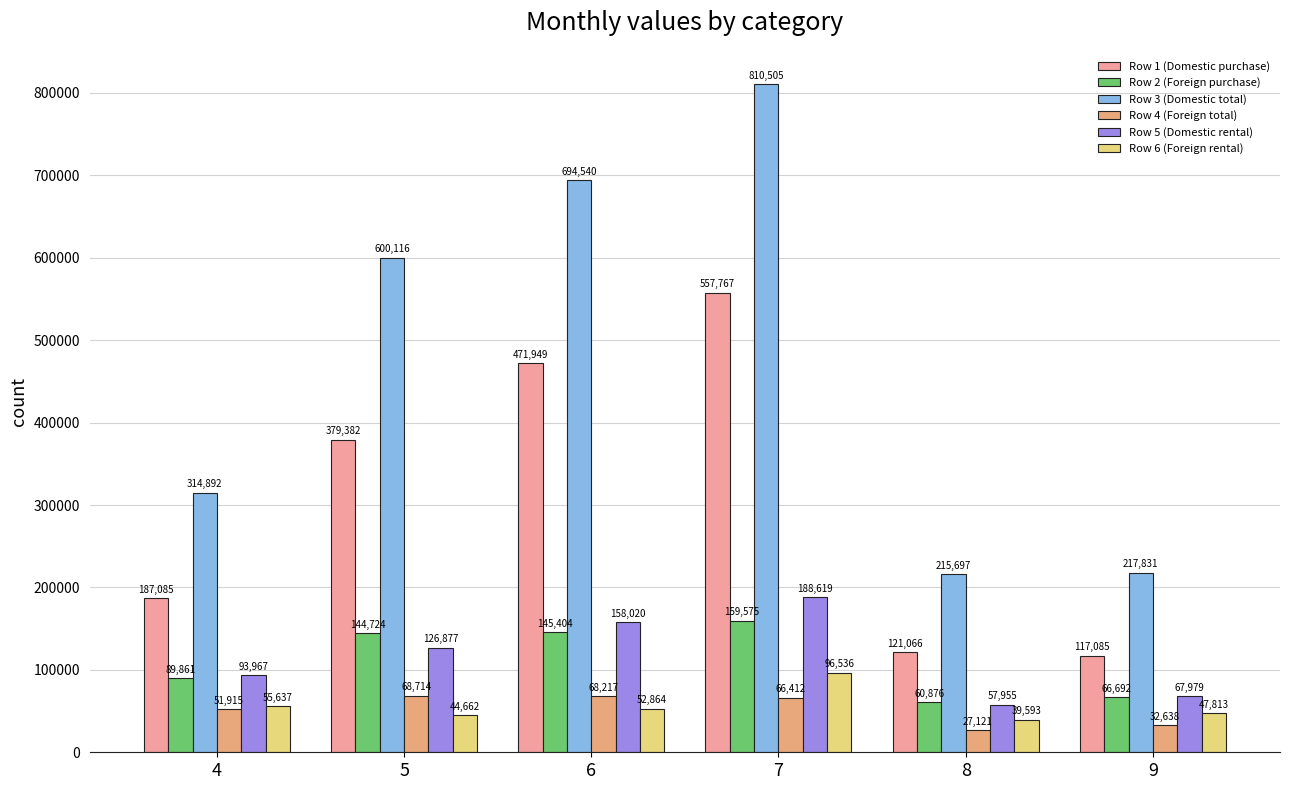

How many bars are there in each group?

6